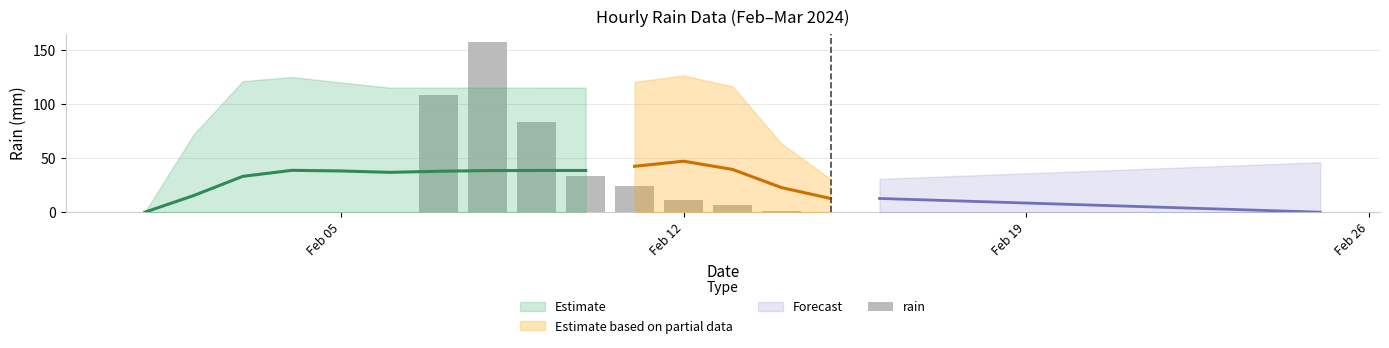

Is it true that the value at 9 is 22?

False